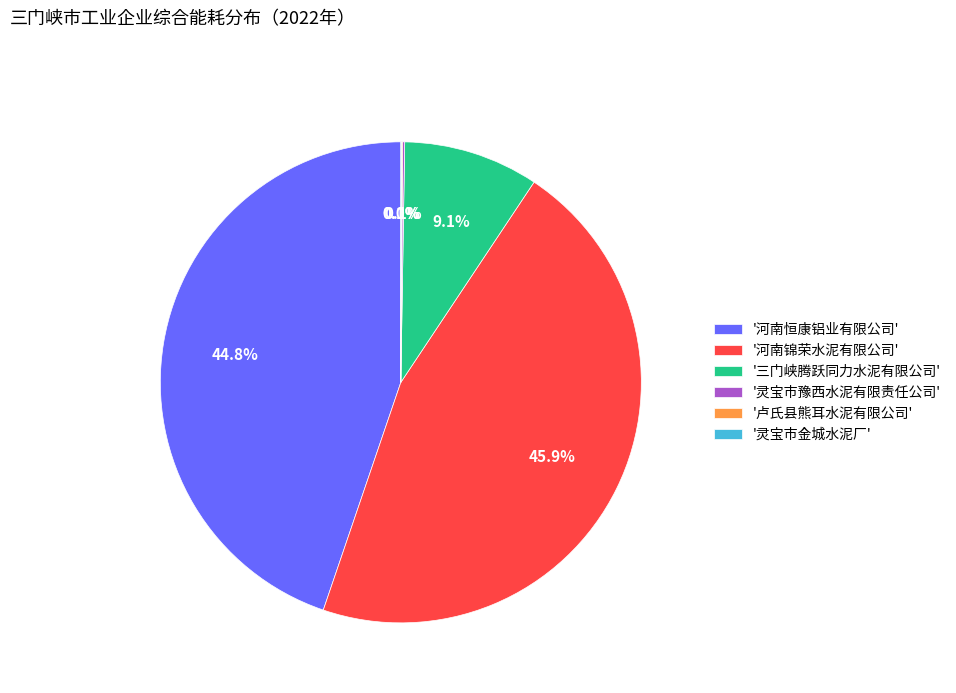

Is the sum of '河南恒康铝业有限公司' and '三门峡腾跃同力水泥有限公司' greater than half?

Yes